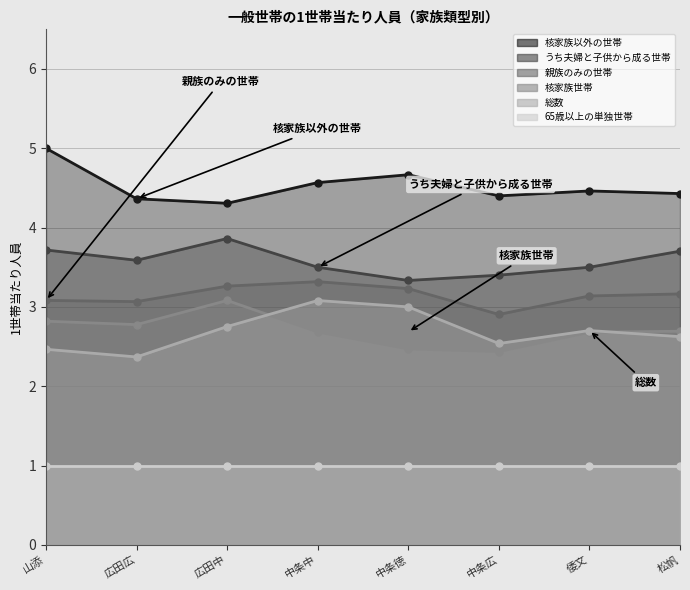

Which category has the highest value in the うち夫婦と子供から成る世帯 series?

広田中